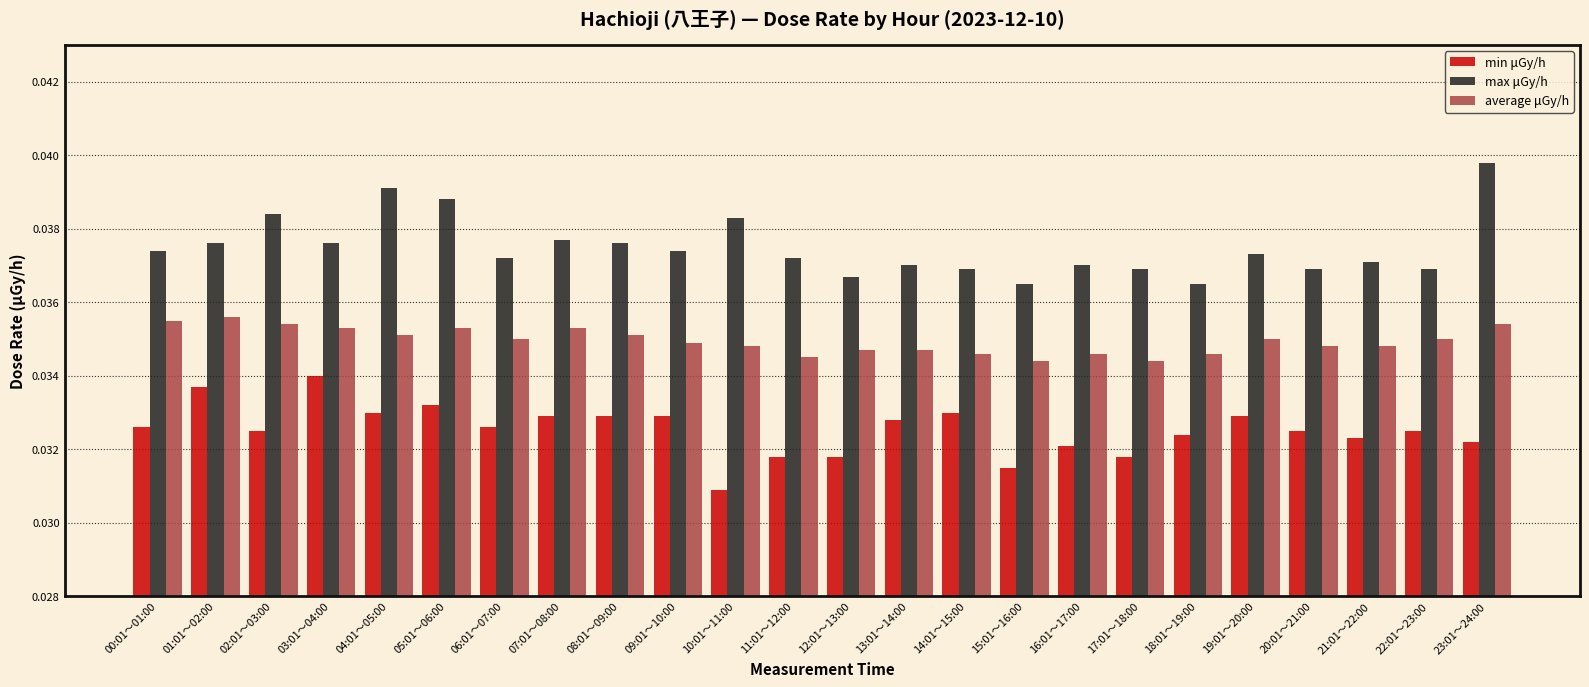

Rank the series by their maximum value, from highest to lowest.

max μGy/h, average μGy/h, min μGy/h